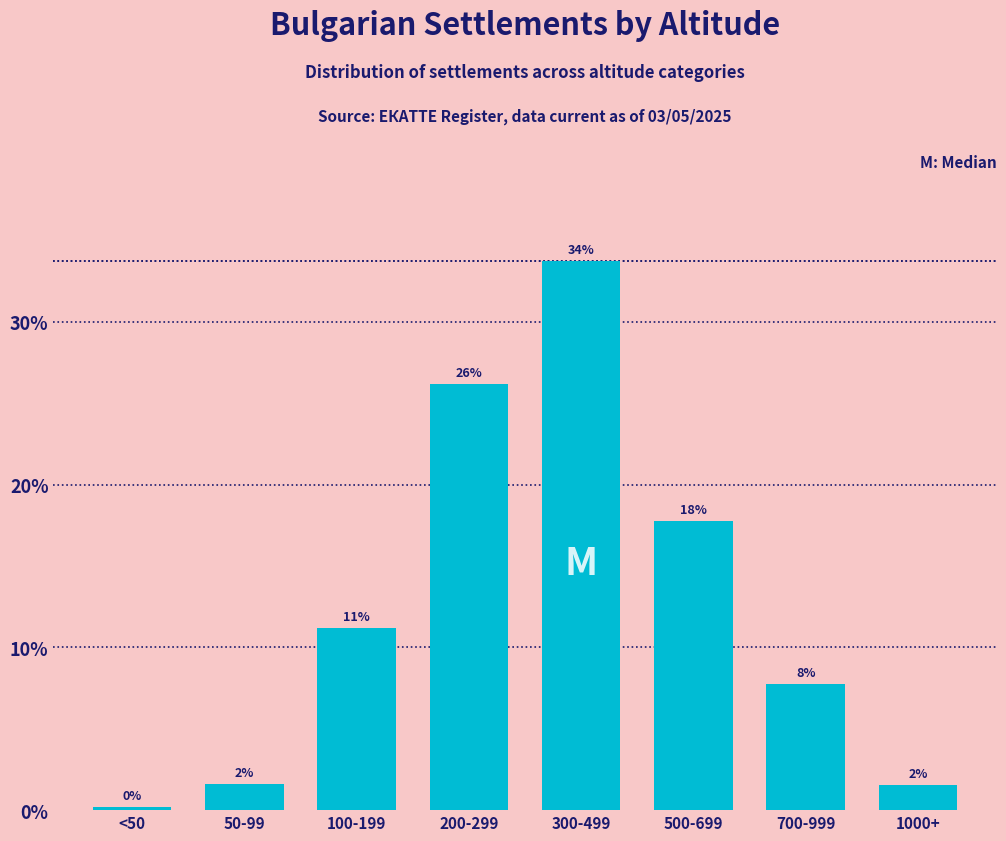

How many bars are there in total?

8